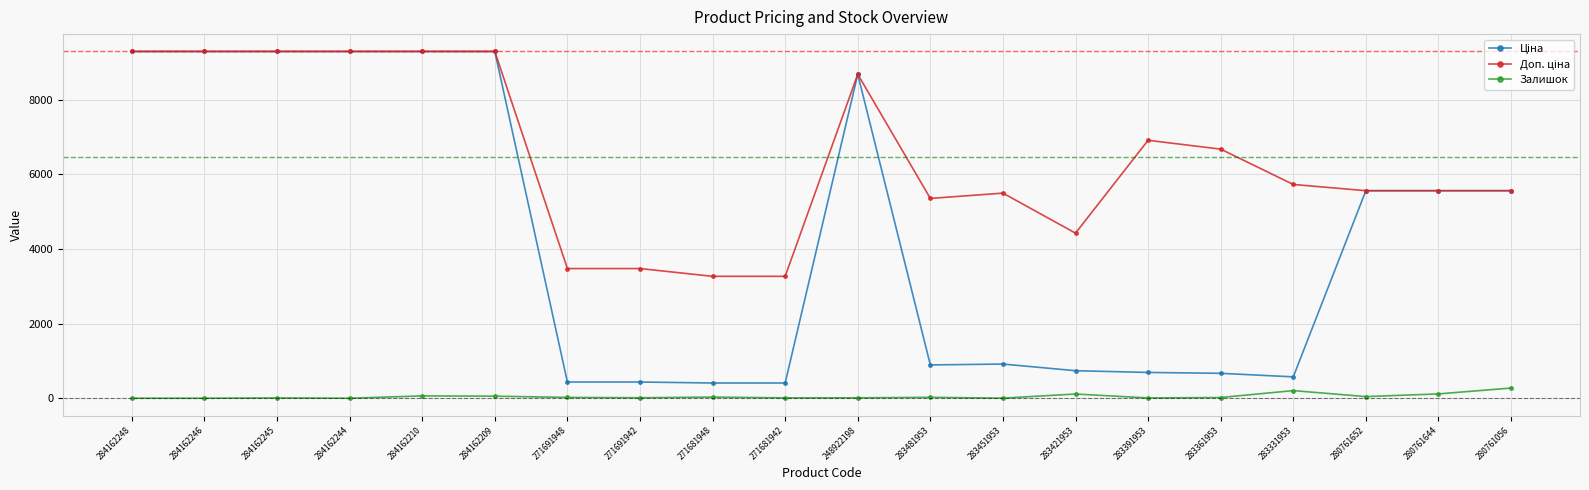

Does the chart have visible grid lines?

Yes